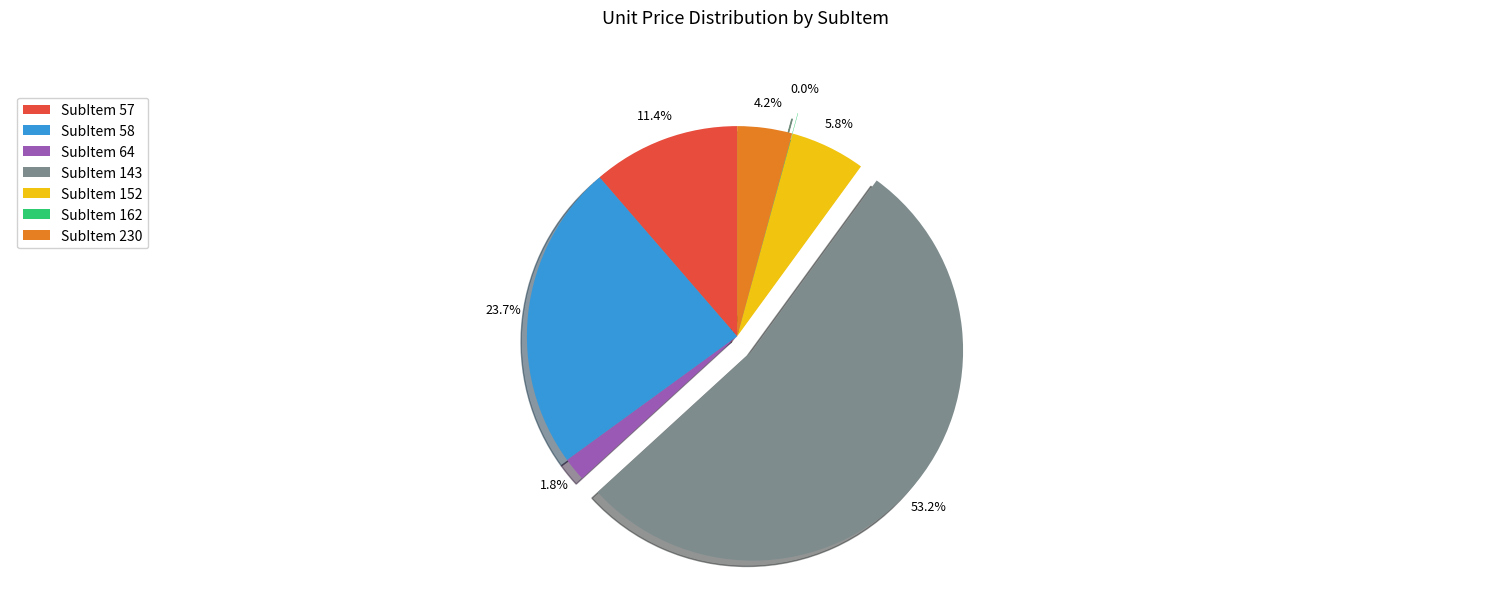

Which slice is the largest?

SubItem 143